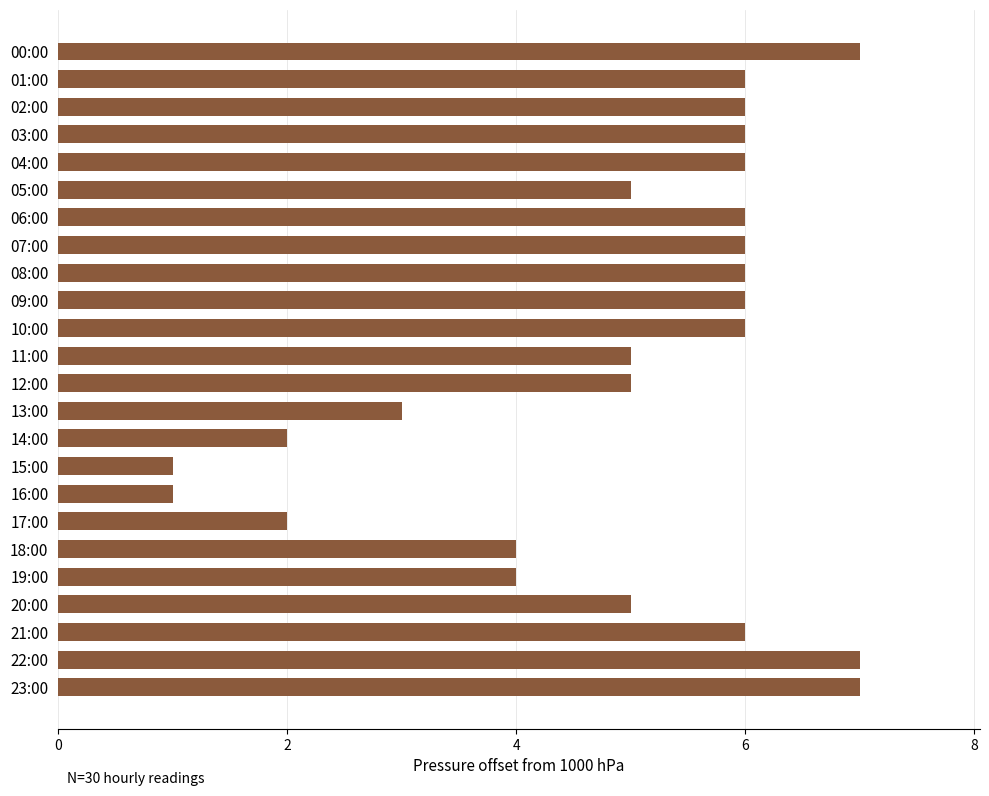

Between 21:00 and 13:00, which is larger?

21:00